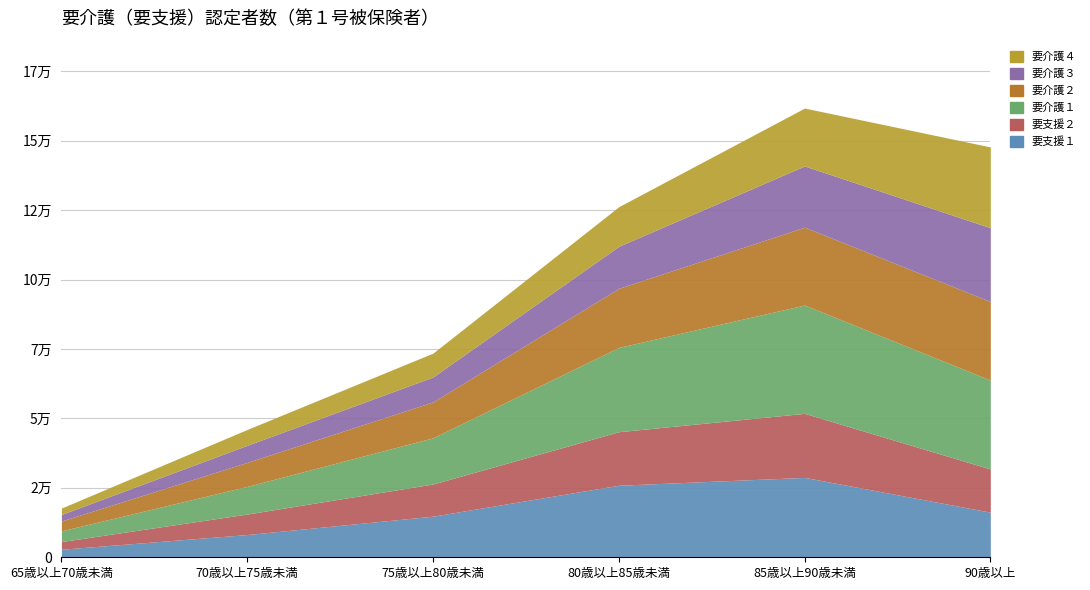

How many data points in 要支援１ are above 16243?

2